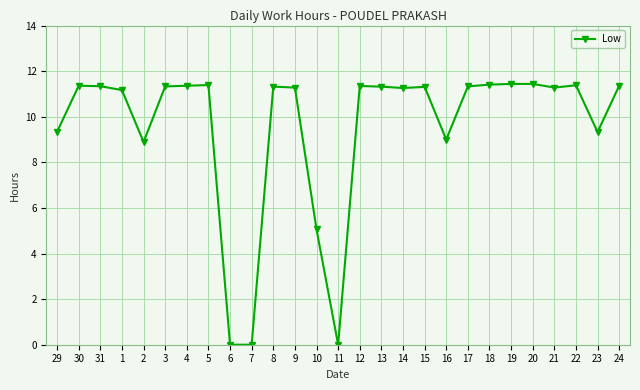

What position from the right is 6?

19